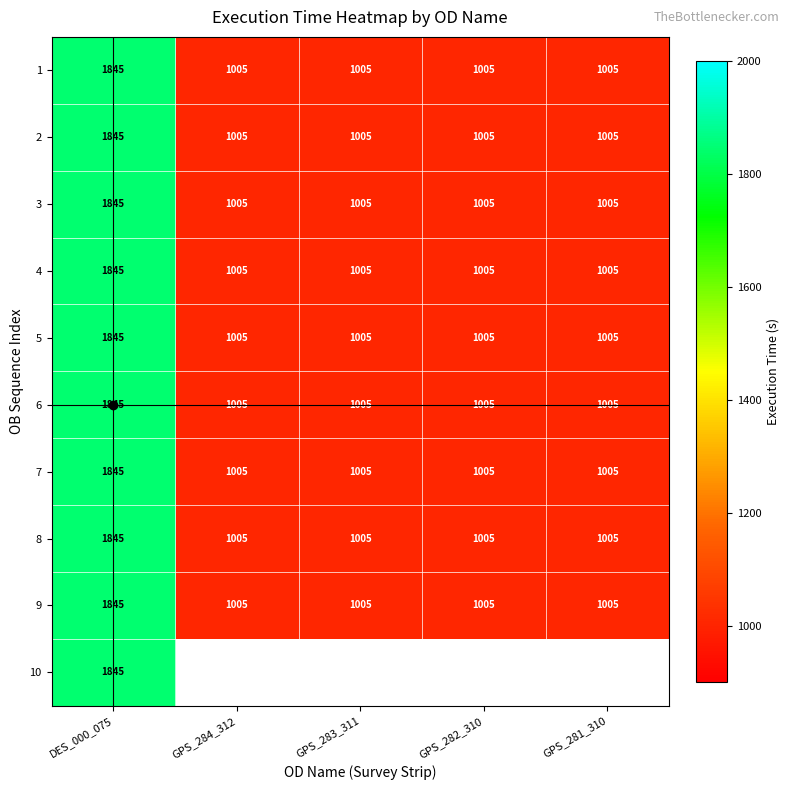

What is the sum of the 6 values at GPS_284_312 and GPS_282_310?

2010